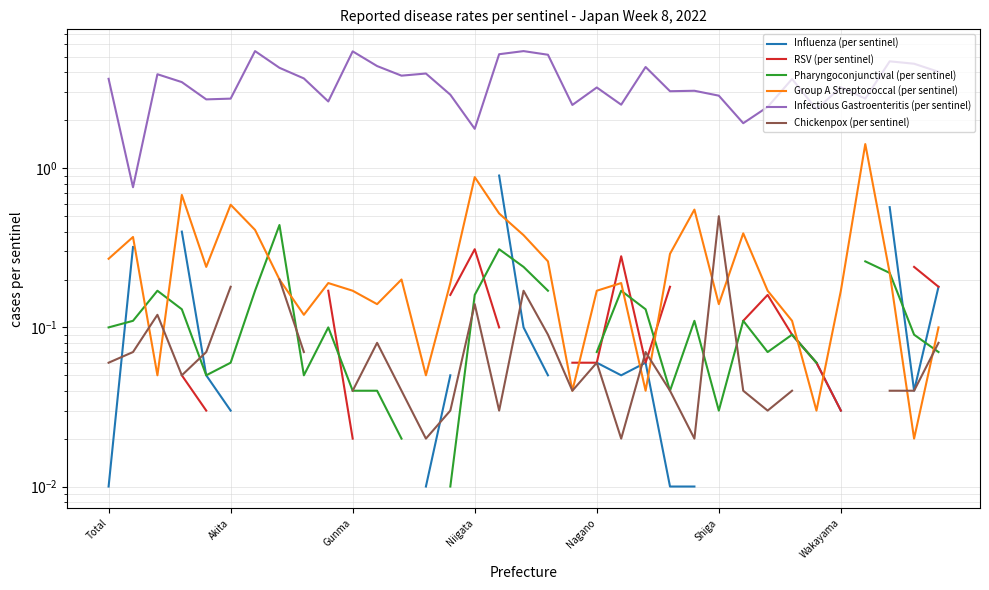

Which category has the lowest value across all series?

Total